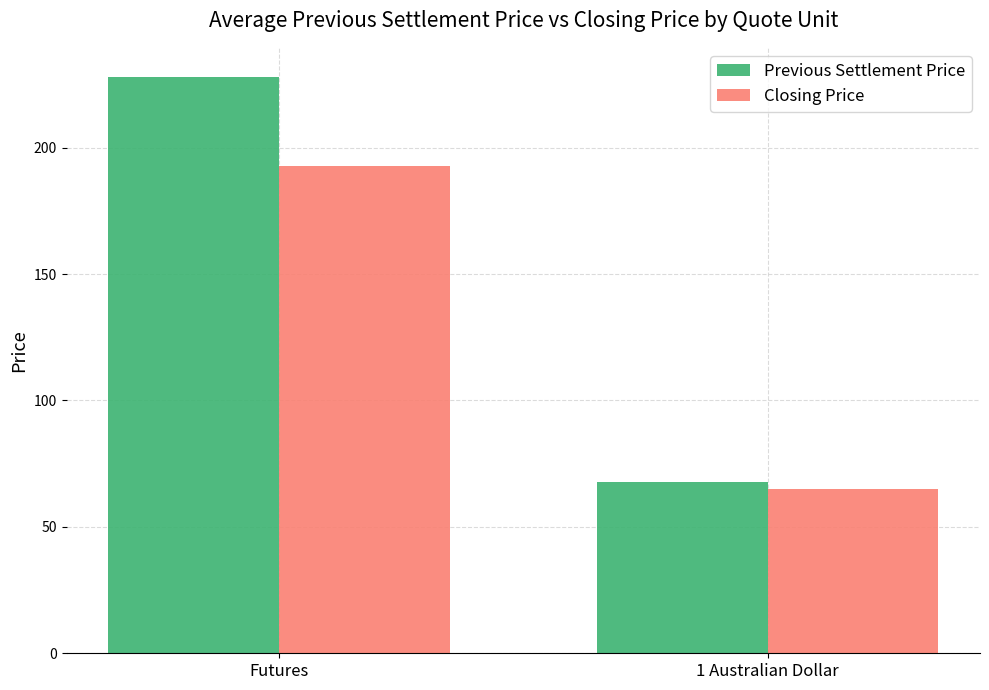

The value of Previous Settlement Price at 1 Australian Dollar is 67.6. True or false?

True